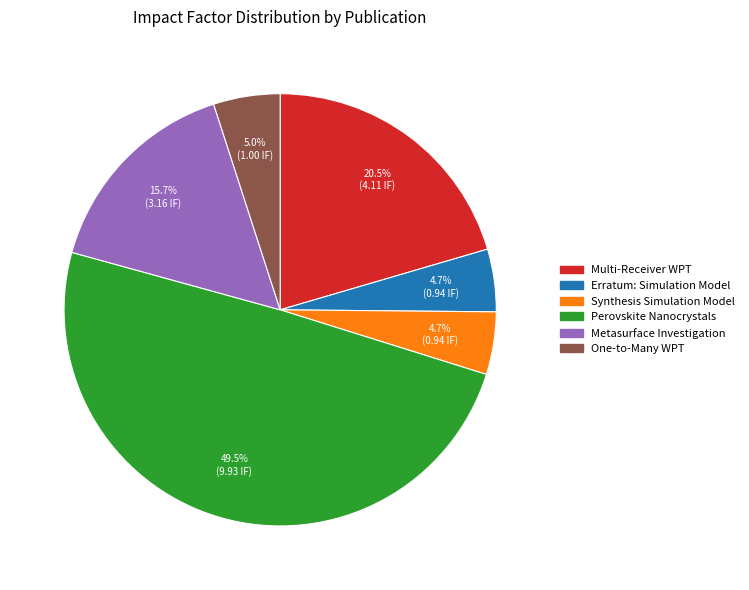

Count the number of slices in the pie.

6